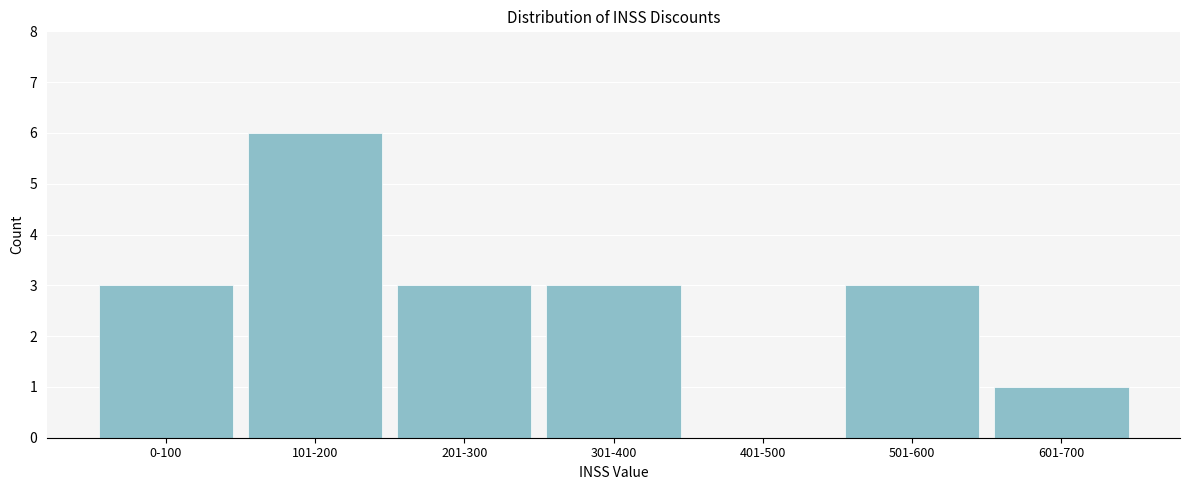

Reading right to left, extract all data points from this chart.

601-700=1	501-600=3	401-500=0	301-400=3	201-300=3	101-200=6	0-100=3